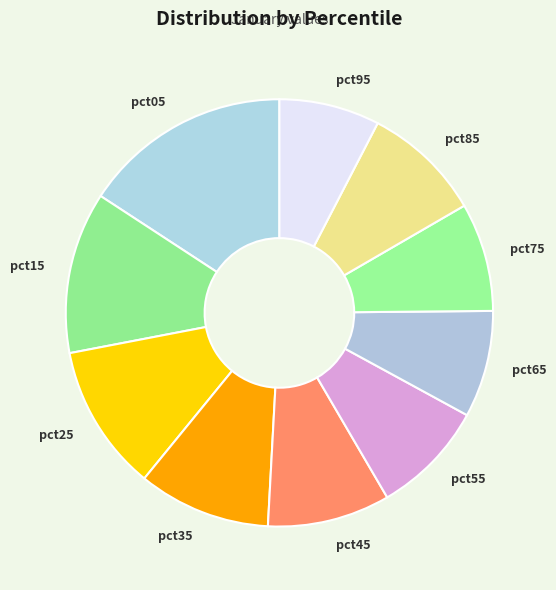

Which slice is the largest?

pct05